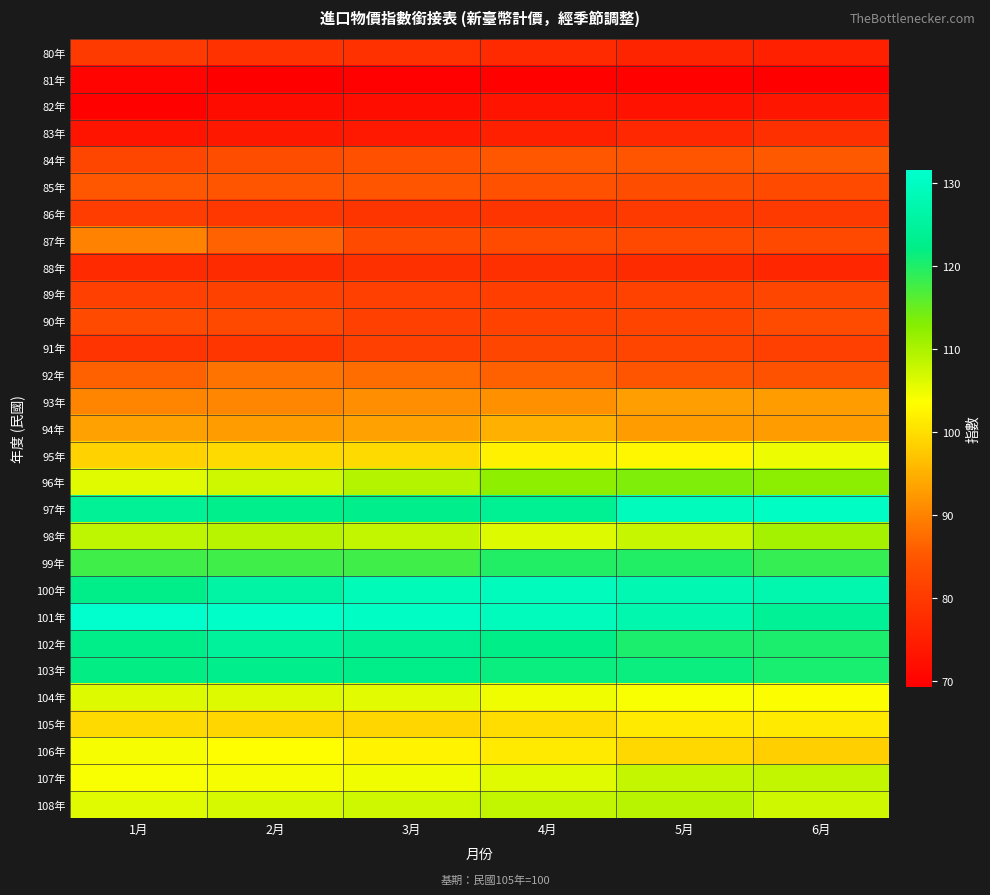

What is the difference between the highest and lowest values at 6月?

61.1